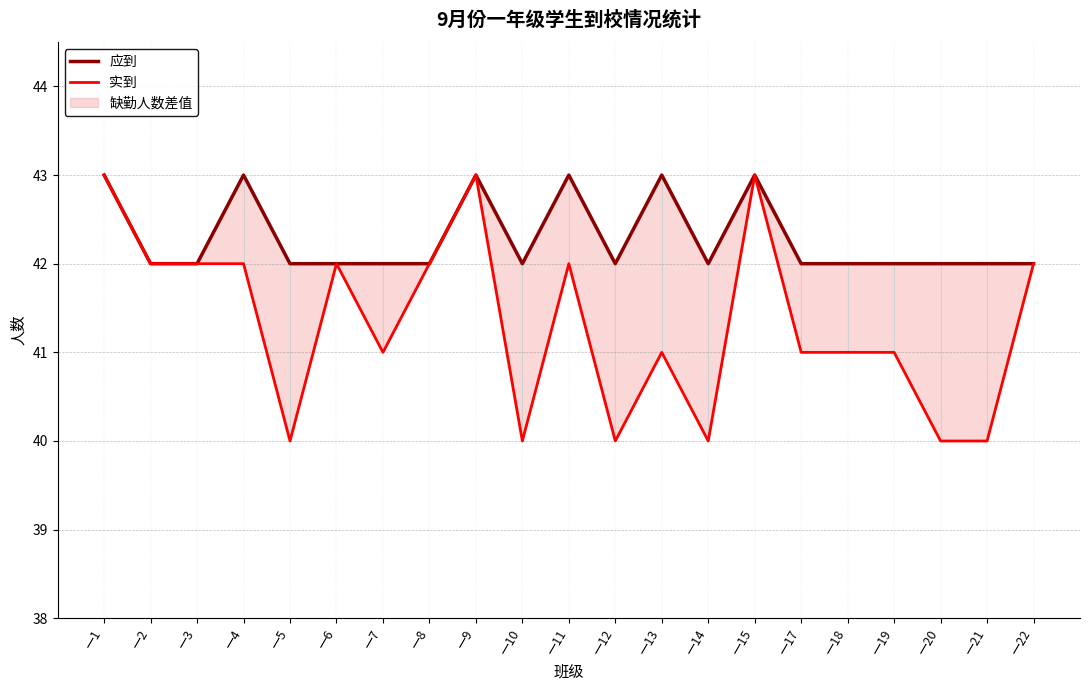

Which series has the largest total across all categories?

应到